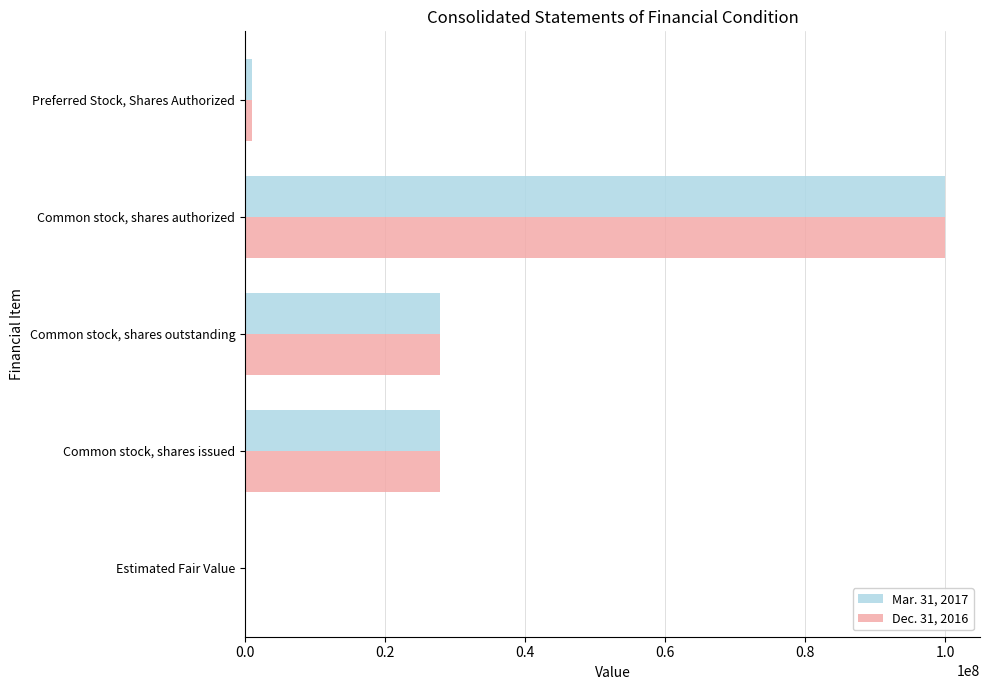

At which category is the sum across all series the highest?

Common stock, shares authorized